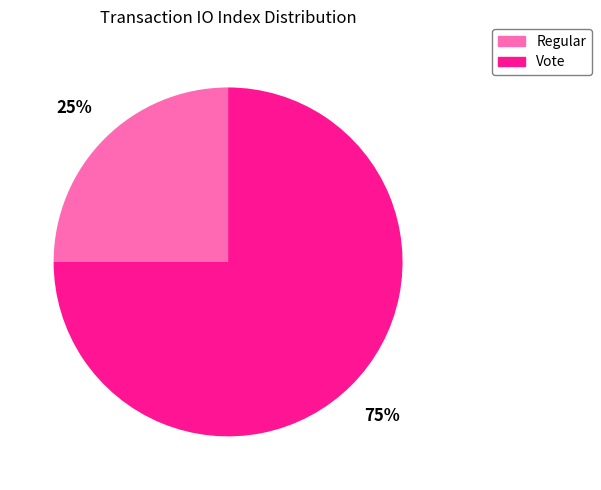

What is the largest slice in the pie chart?

Vote